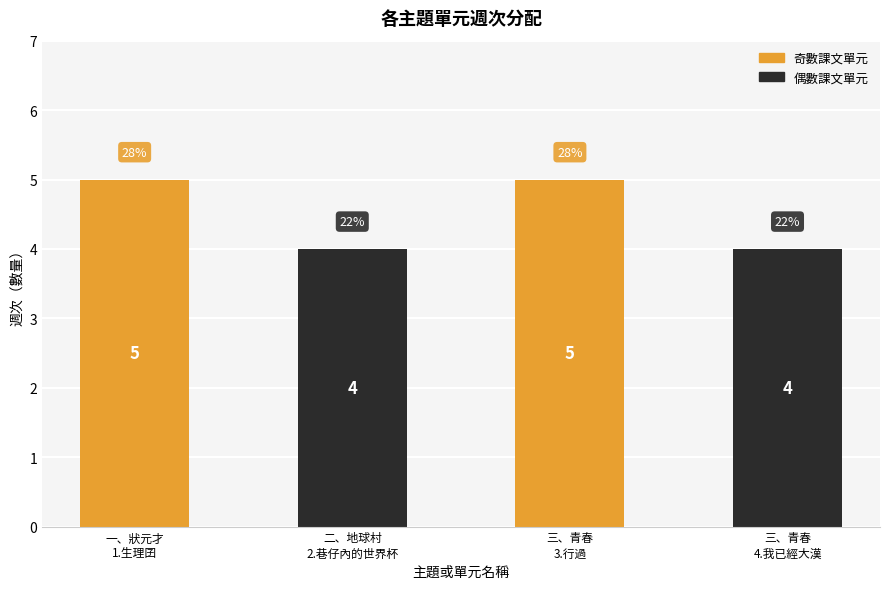

Count the number of data series in this chart.

1